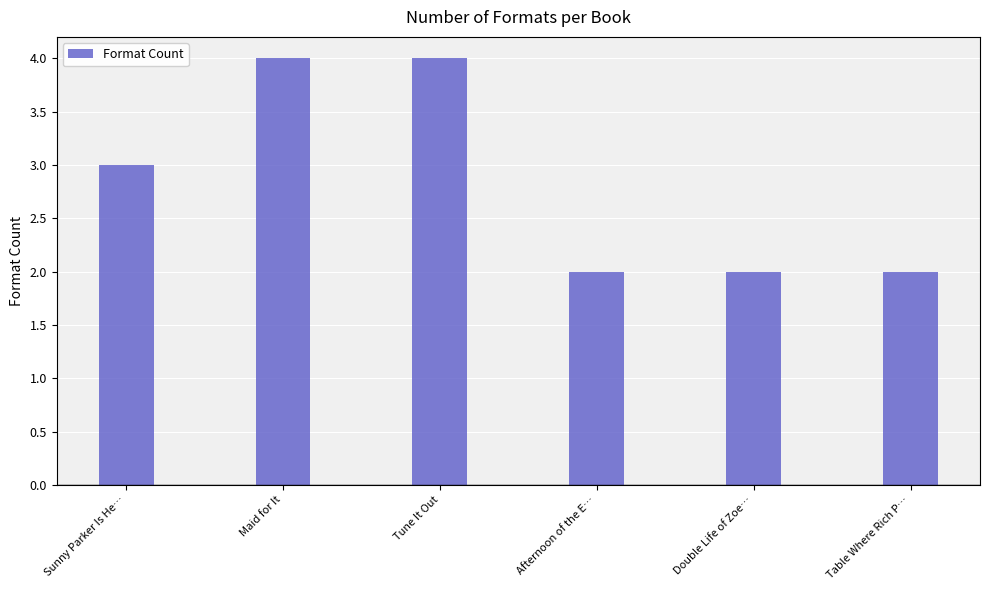

The value at Table Where Rich P… is 3. True or false?

False